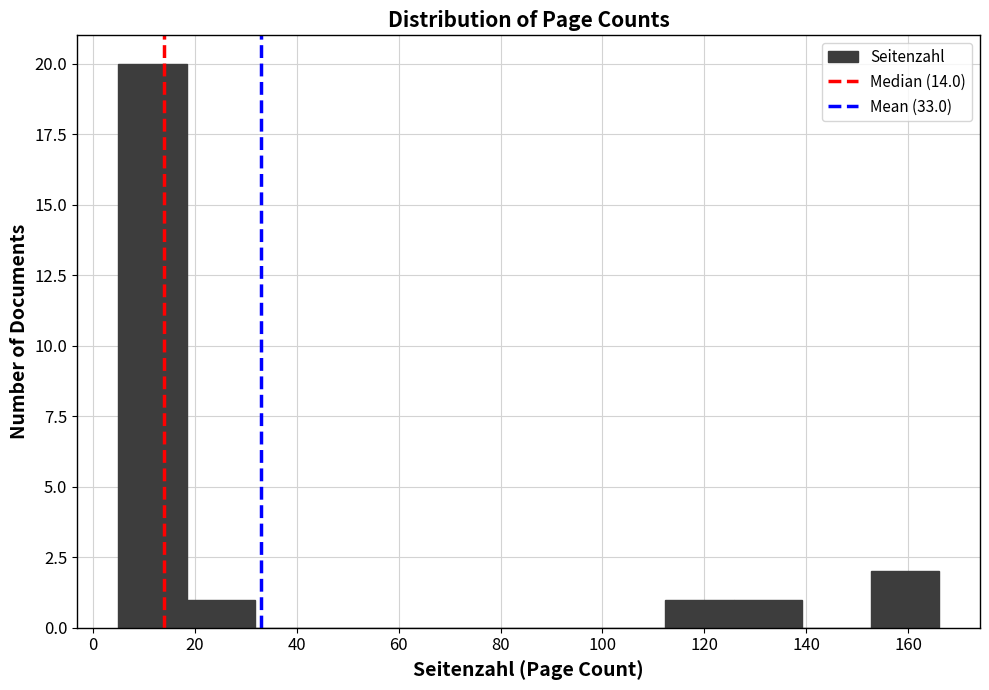

Reading left to right, transcribe this chart: for each bar, give the range it covers on the x-axis and its height. Neither the bar edges nor the heights are printed on the chart, so give them approximately, as read against the axes.

6 to 18: 20
18 to 32: 1
32 to 46: 0
46 to 58: 0
58 to 72: 0
72 to 86: 0
86 to 98: 0
98 to 112: 0
112 to 126: 1
126 to 140: 1
140 to 152: 0
152 to 166: 2